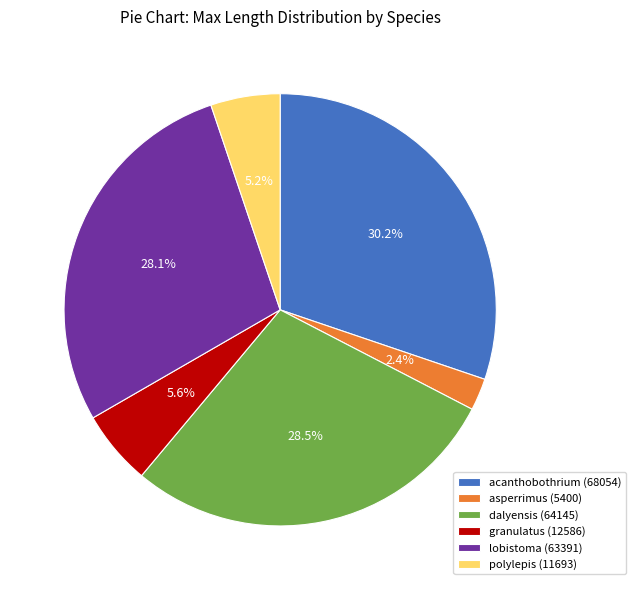

To the nearest percent, what is the difference between the largest and smallest slice percentages?

28%